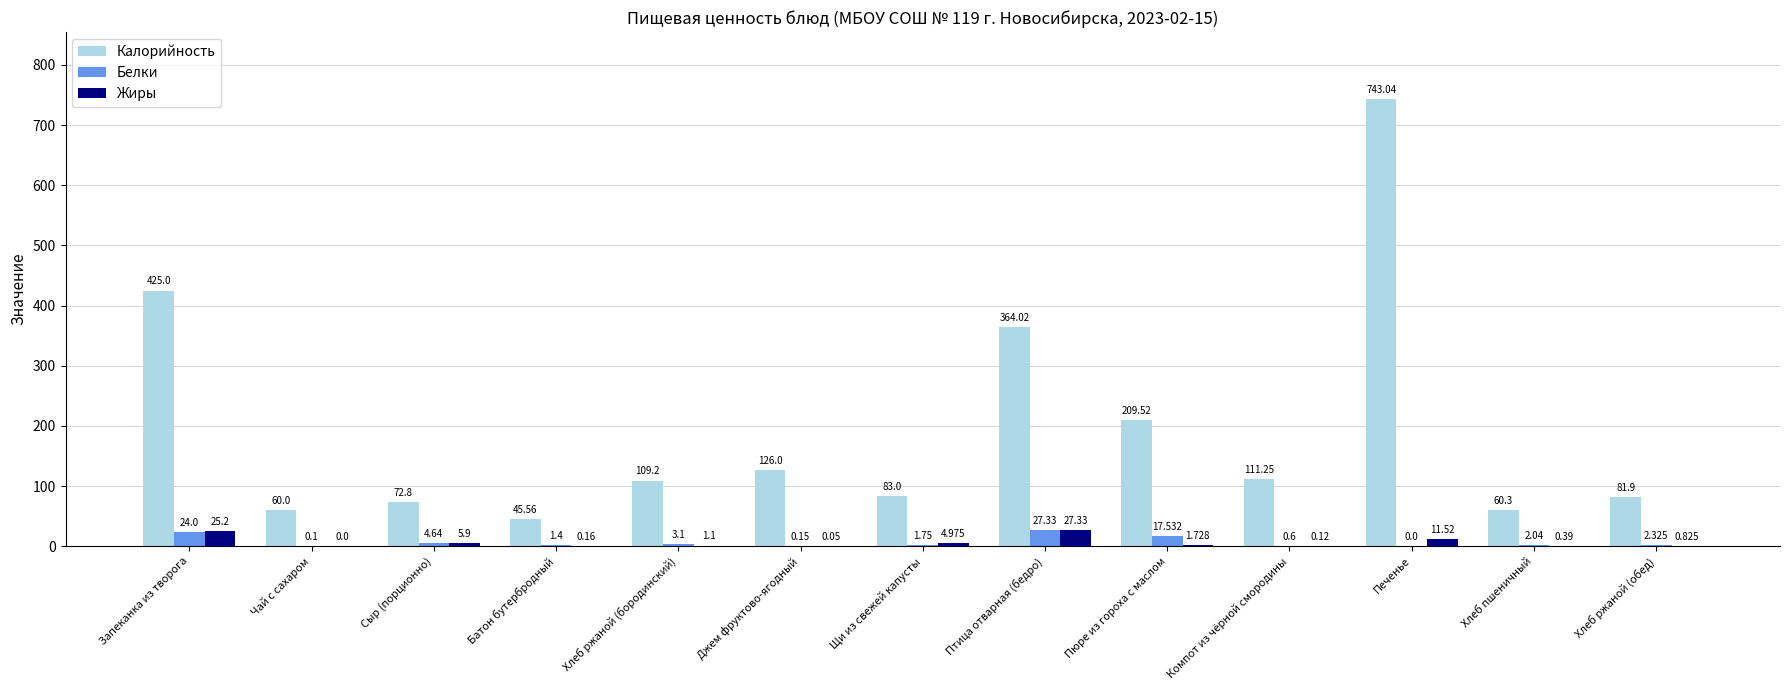

What is the highest value of the Белки series?

27.3